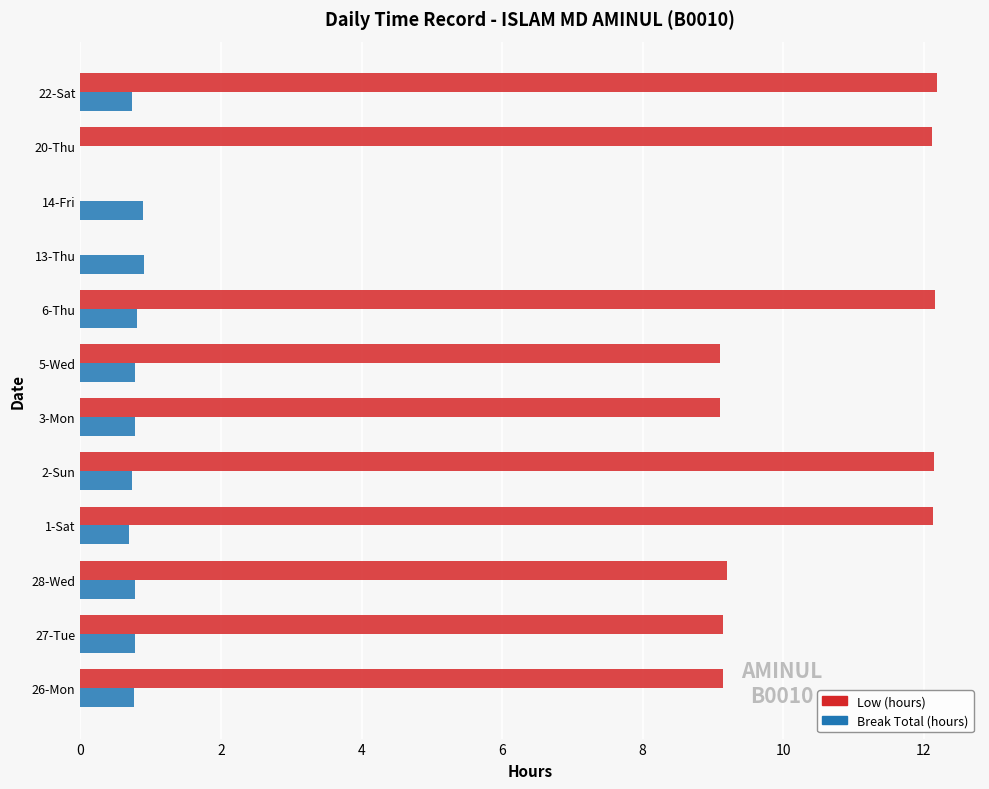

The Break Total (hours) series shows 0.3 at 2-Sun. True or false?

False